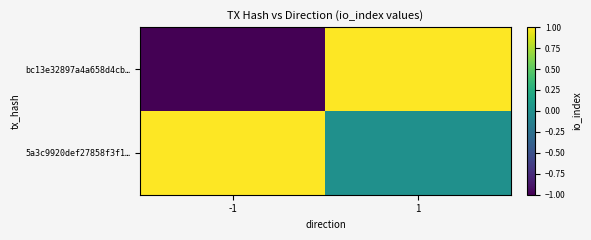

At which category is the sum across all series the highest?

1